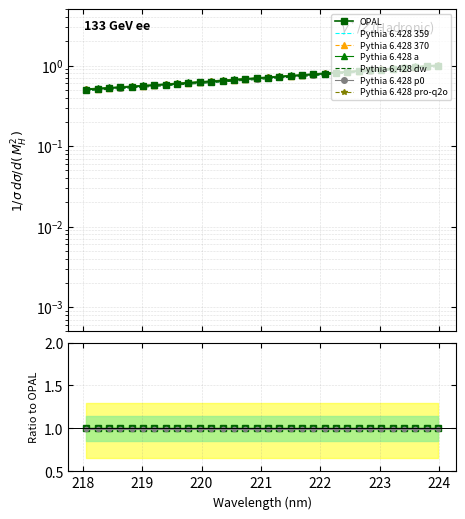

What is the approximate value at 221.4993?

0.7